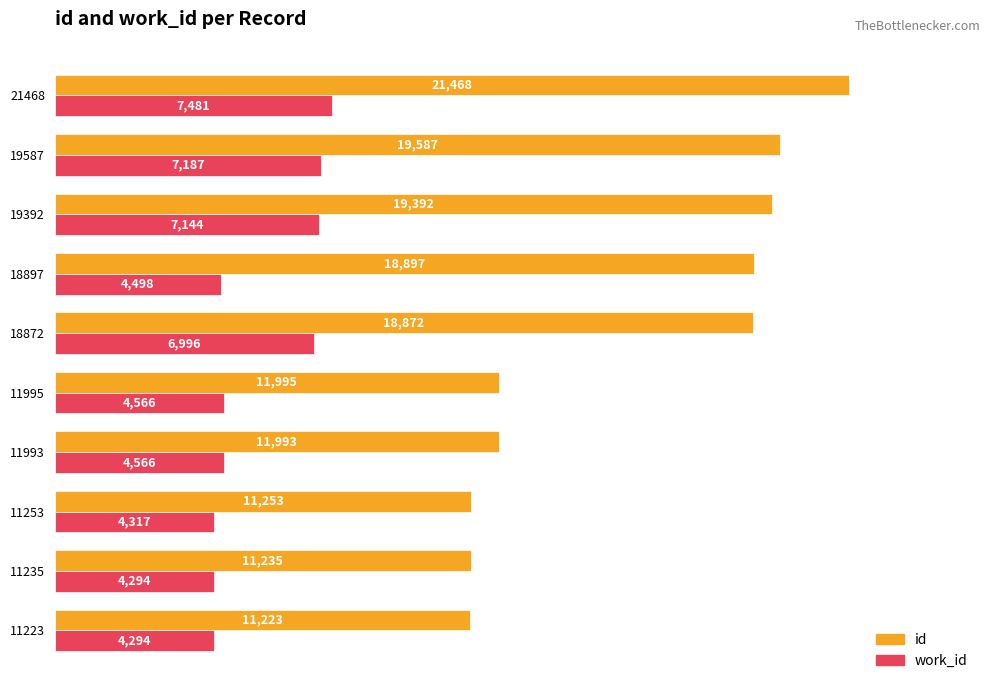

List the series in order of their peak value, highest first.

id, work_id